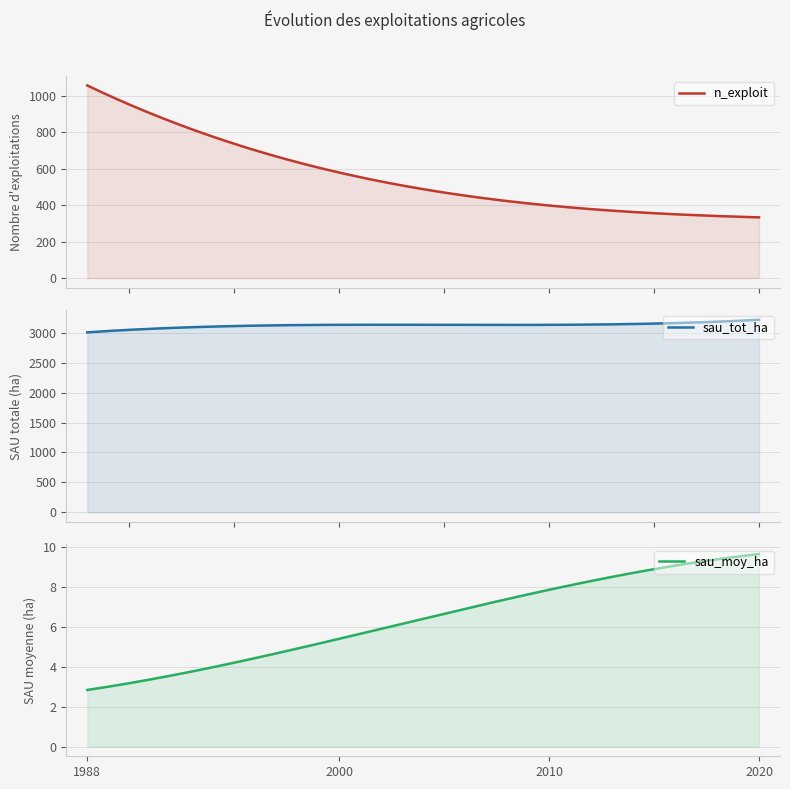

List the labels in order of sau_moy_ha value, largest first.

2020, 2010, 2000, 1988